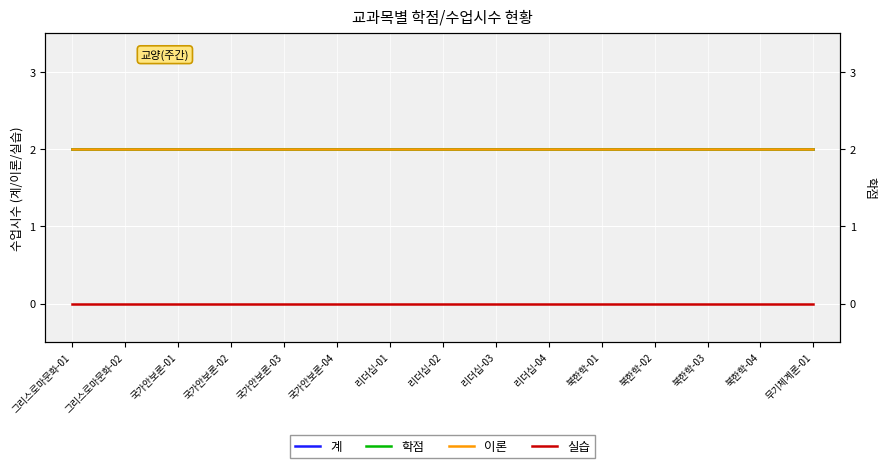

True or false: 이론 and 실습 cross at least once.

False